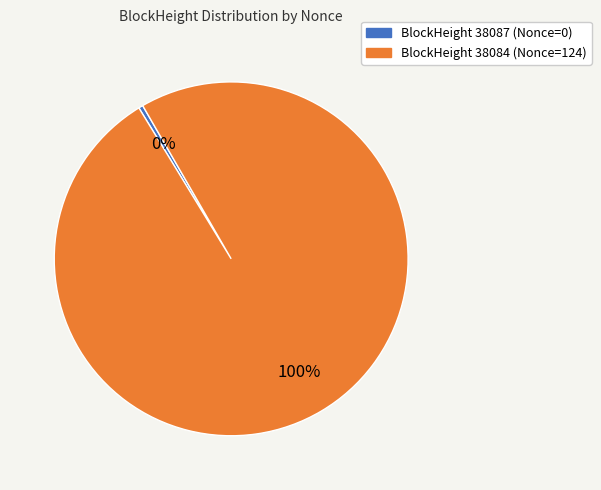

To the nearest percent, what is the average slice percentage?

50%